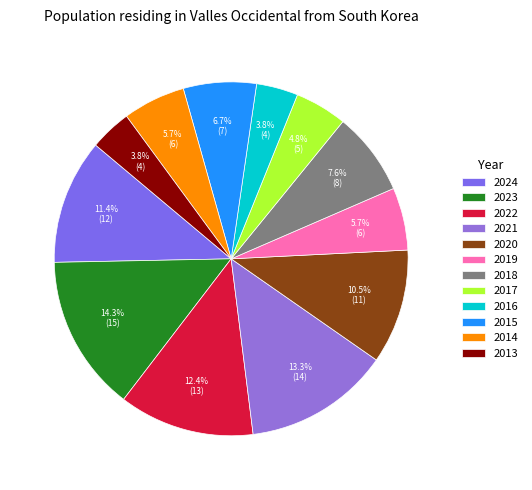

What portion of the pie excludes 2016?

96.2%